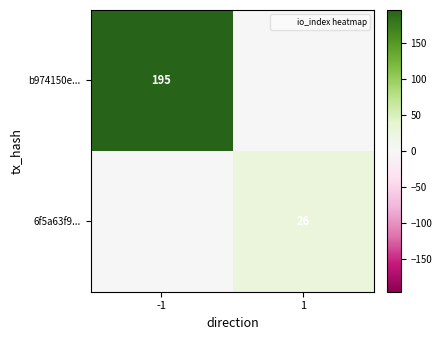

What is the maximum value shown in the chart?

195